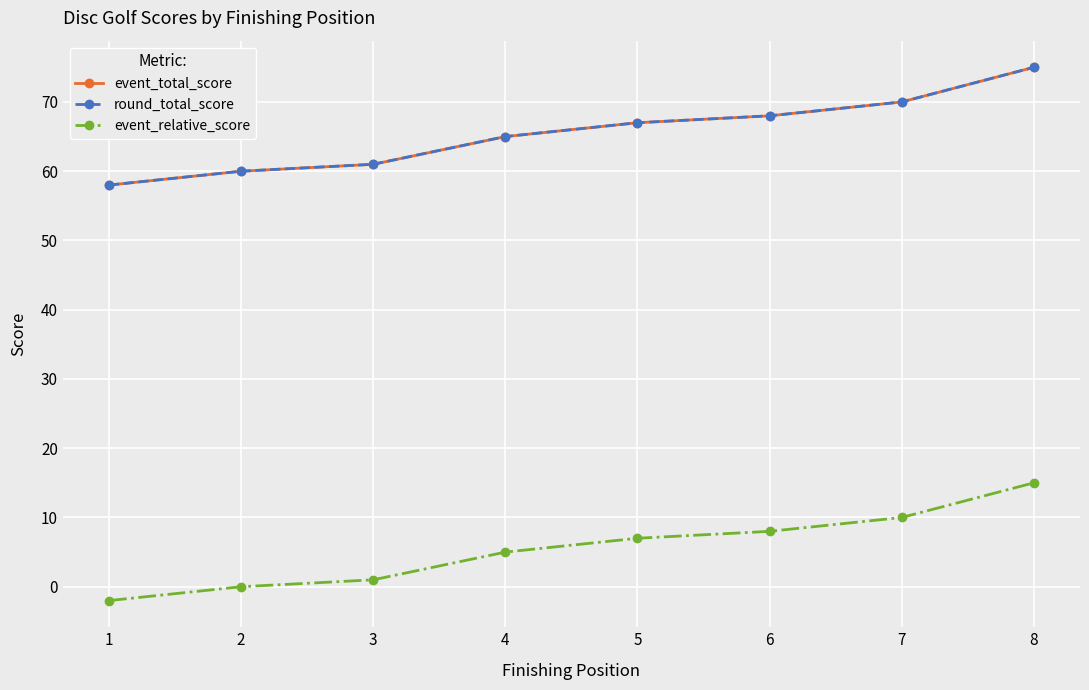

Reading left to right, list all the values displayed in this chart.

event_total_score: 58	60	61	65	67	68	70	75
round_total_score: 58	60	61	65	67	68	70	75
event_relative_score: -2	0	1	5	7	8	10	15